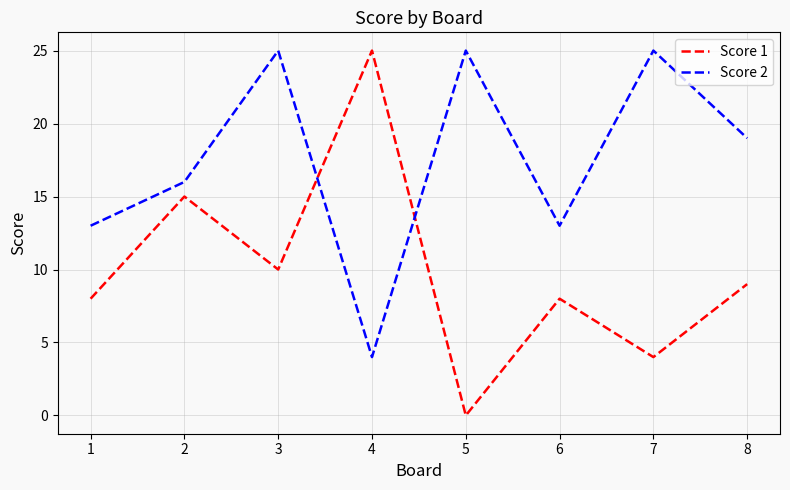

Reading left to right, list all the values displayed in this chart.

Score 1: 8	15	10	25	0	8	4	9
Score 2: 13	16	25	4	25	13	25	19